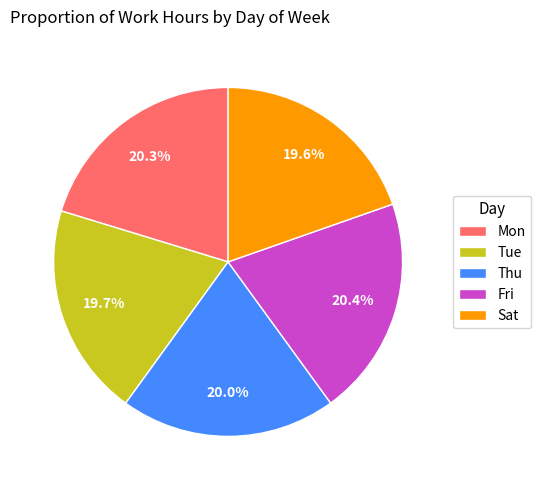

Approximately how many times larger is the value at Sat compared to Mon?

1.0